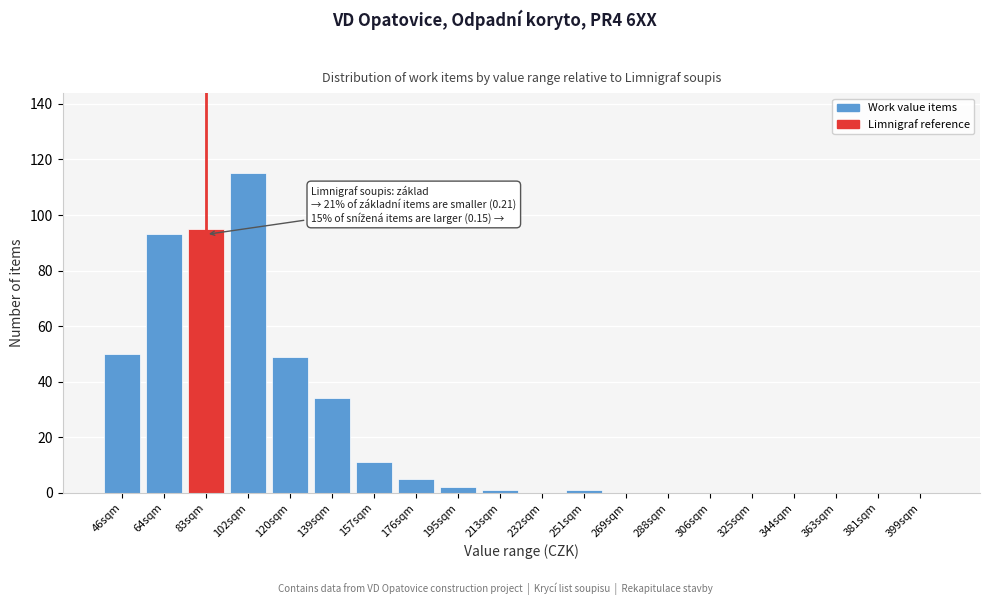

Reading left to right, what are all the values shown in this chart?

46sqm=50	64sqm=93	83sqm=95	102sqm=115	120sqm=49	139sqm=34	157sqm=11	176sqm=5	195sqm=2	213sqm=1	232sqm=0	251sqm=1	269sqm=0	288sqm=0	306sqm=0	325sqm=0	344sqm=0	363sqm=0	381sqm=0	399sqm=0